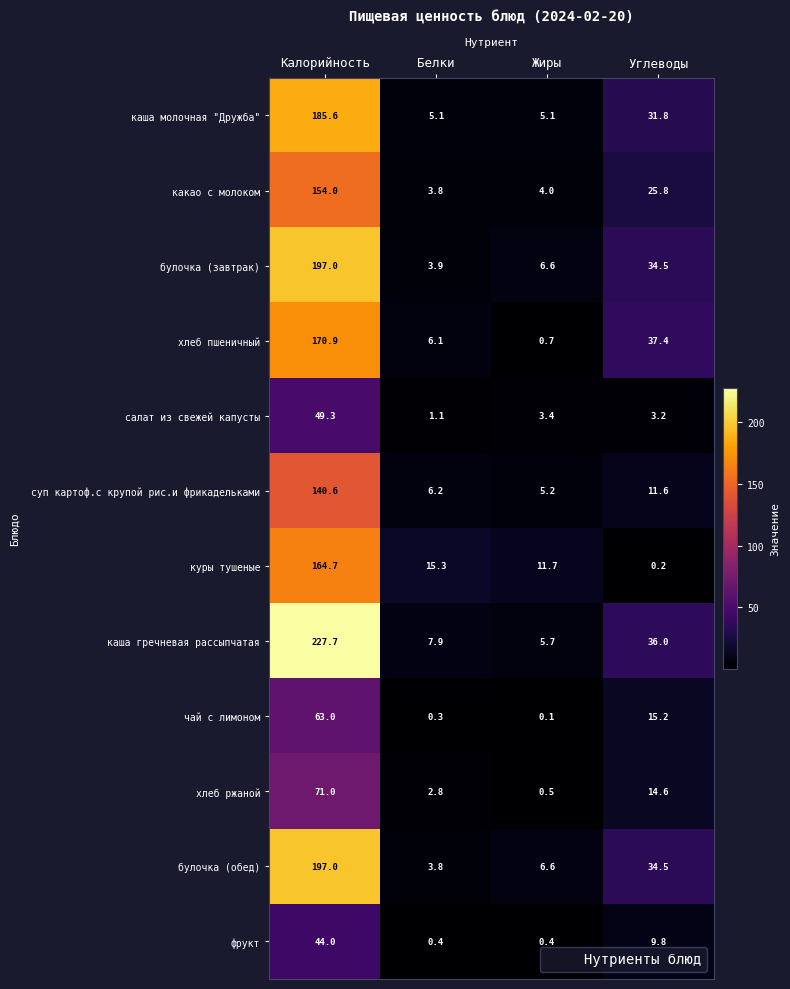

Read the хлеб ржаной value at Белки.

2.8